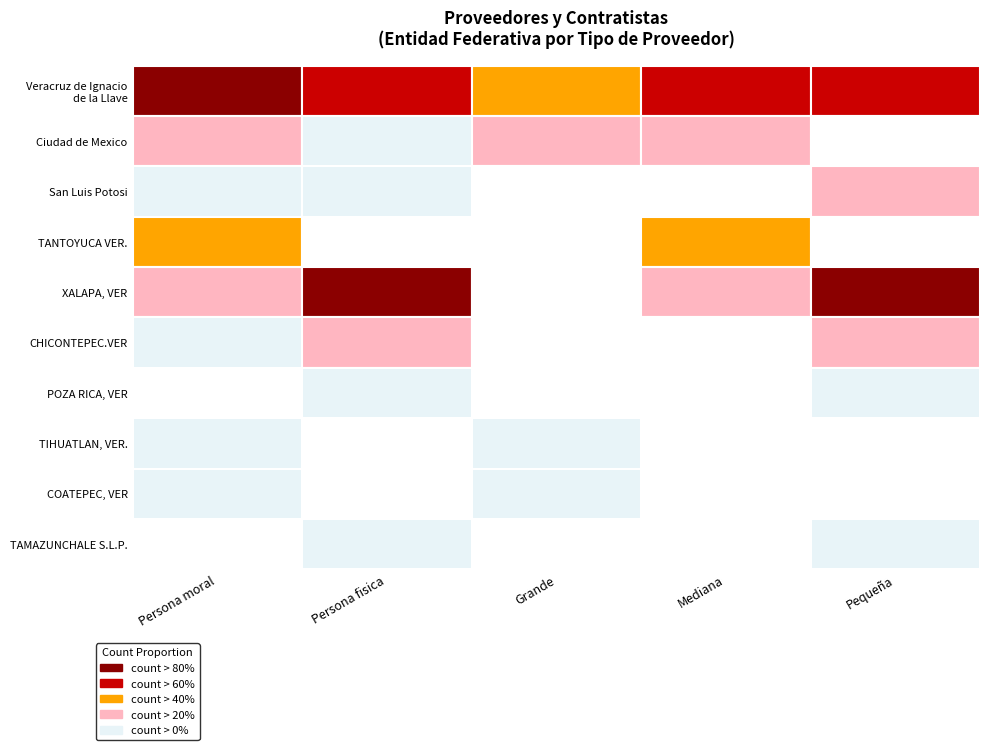

The value of Pequeña at 6 is 2. True or false?

False